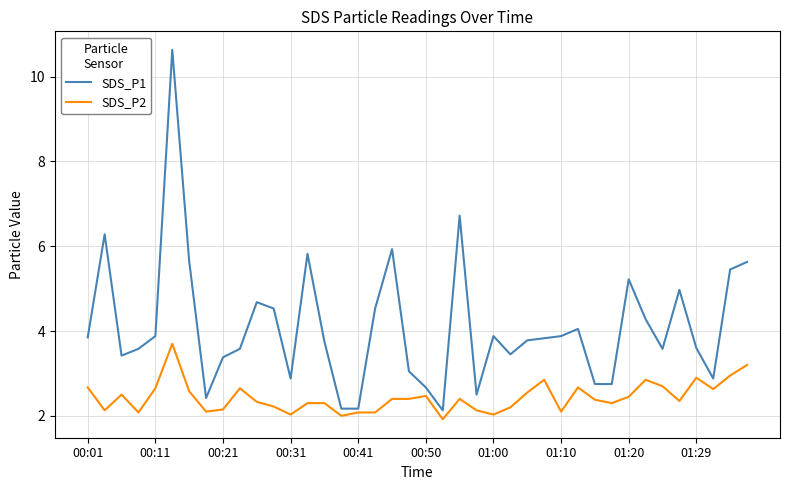

What is the greatest value displayed?

10.6